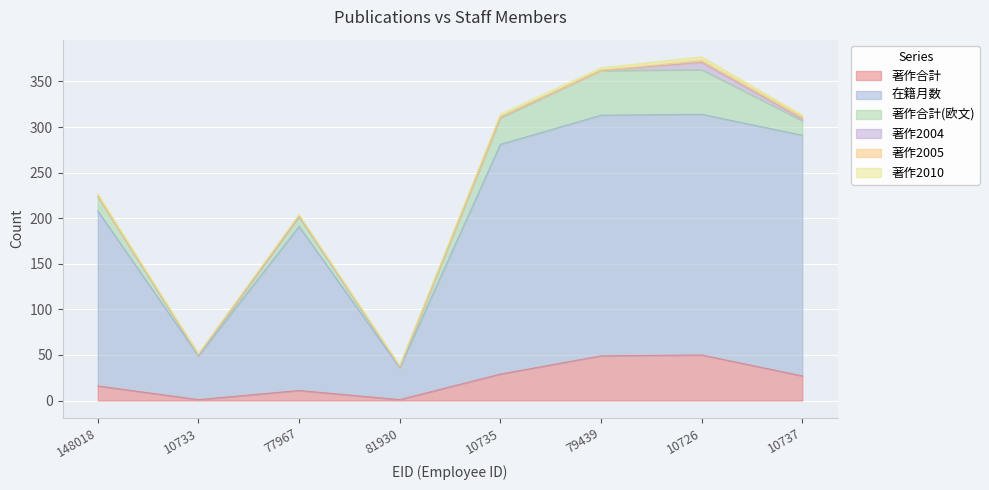

True or false: 著作合計 and 著作合計(欧文) intersect in this chart.

False